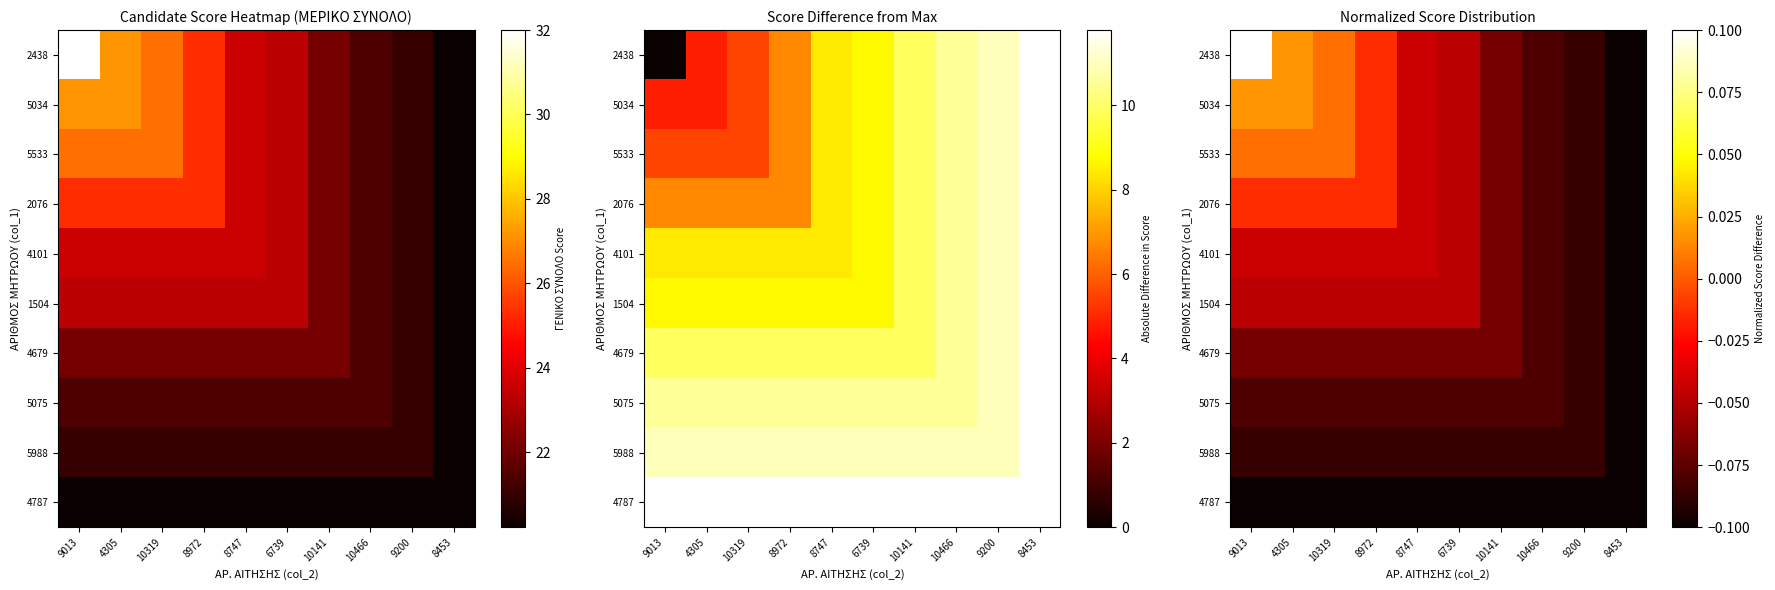

Is the value of 1504 at 10466 greater than the value of 5075 at 8972?

No